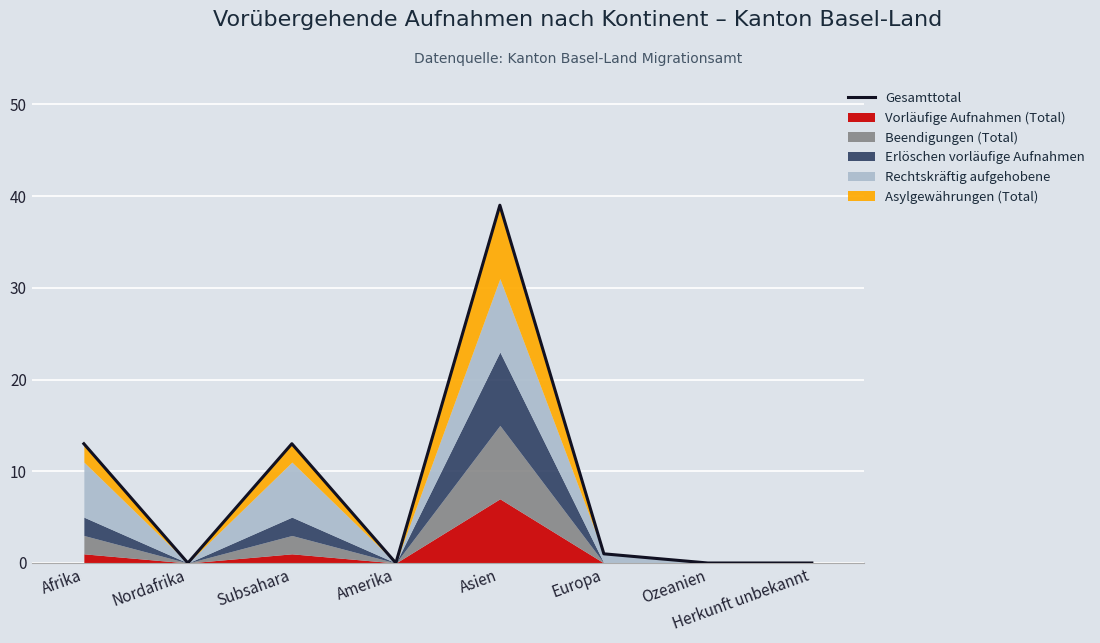

Read the value at Asien, to the nearest 10.

40